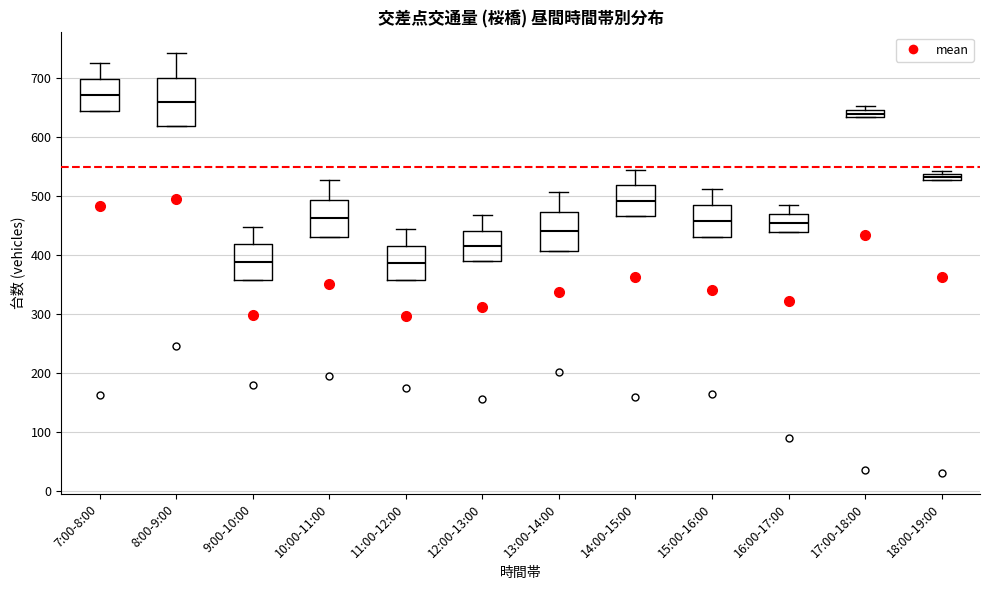

Where does the median line of the box for 12:00-13:00 sit on the y-axis? The values are not printed on the chart, so give them approximately, as read against the axis.

420